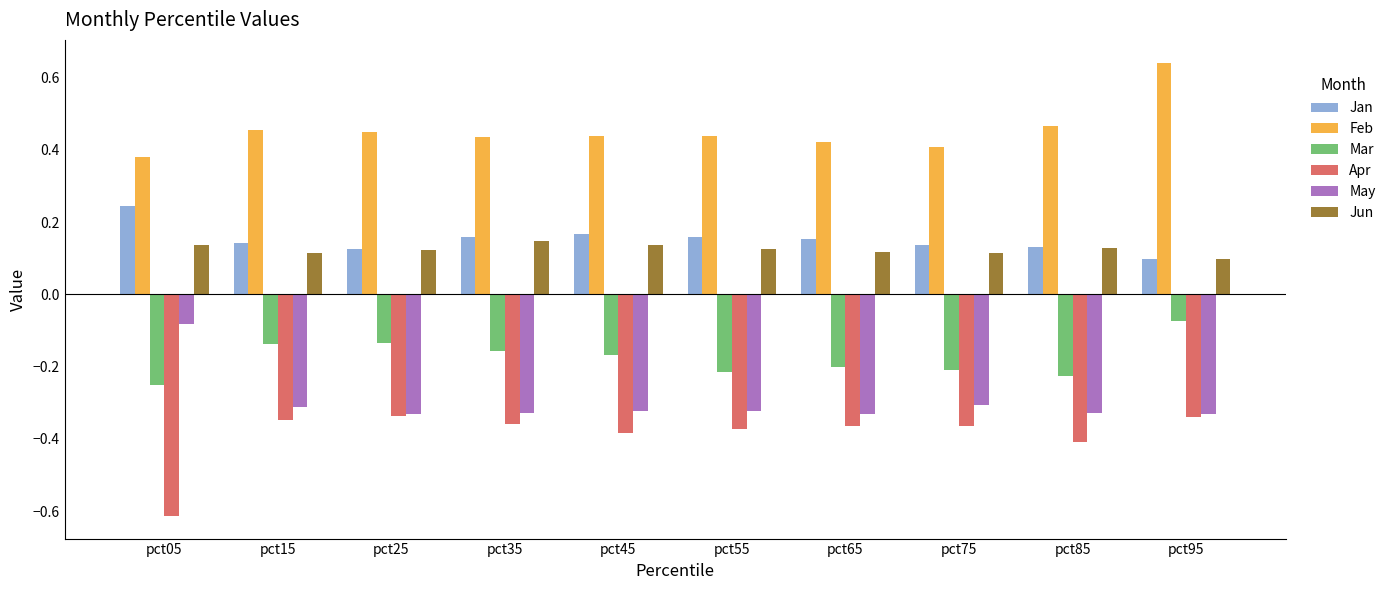

Is the value of Mar at pct25 greater than the value of Jan at pct55?

No